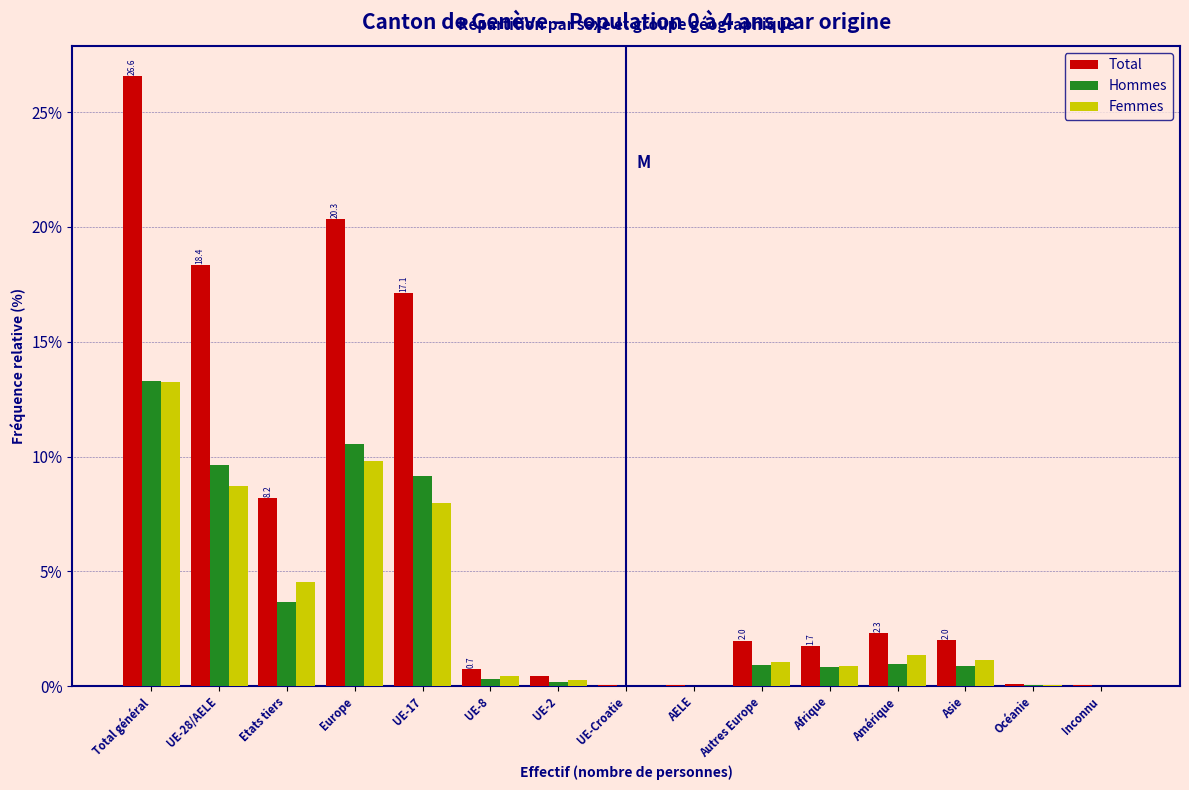

What is the maximum value for Femmes?

13.3